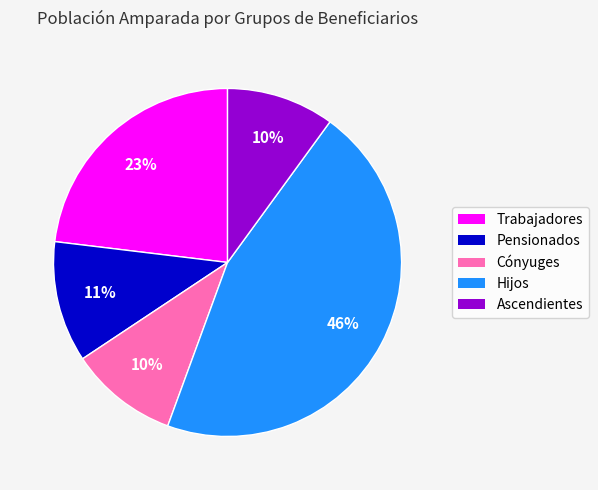

Is it true that Ascendientes is 10% of the pie?

True